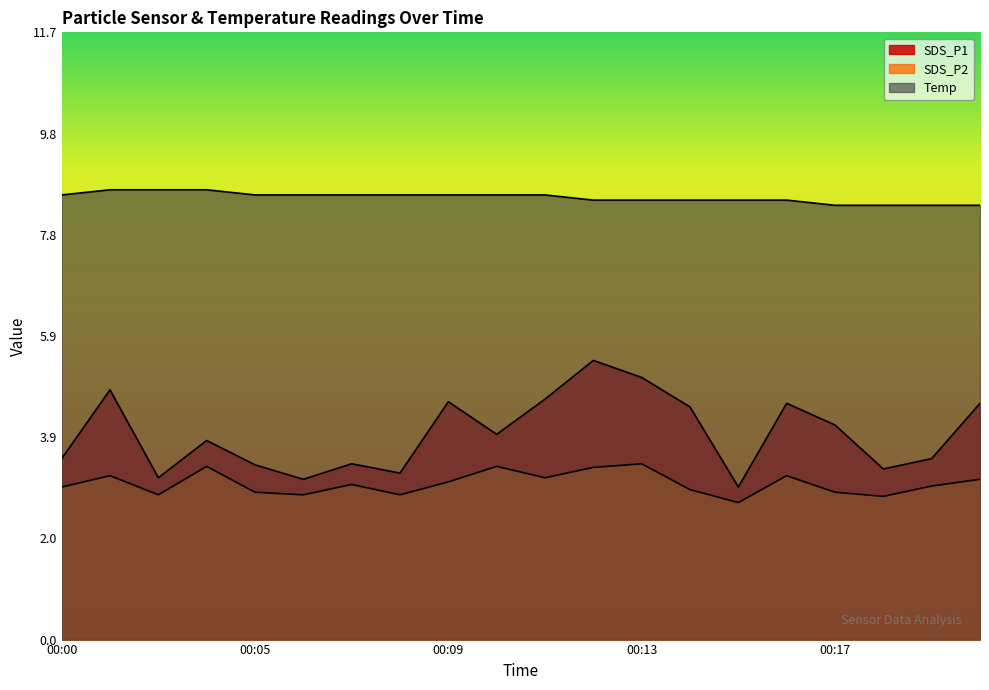

What are all the series names shown in the legend?

SDS_P1, SDS_P2, Temp